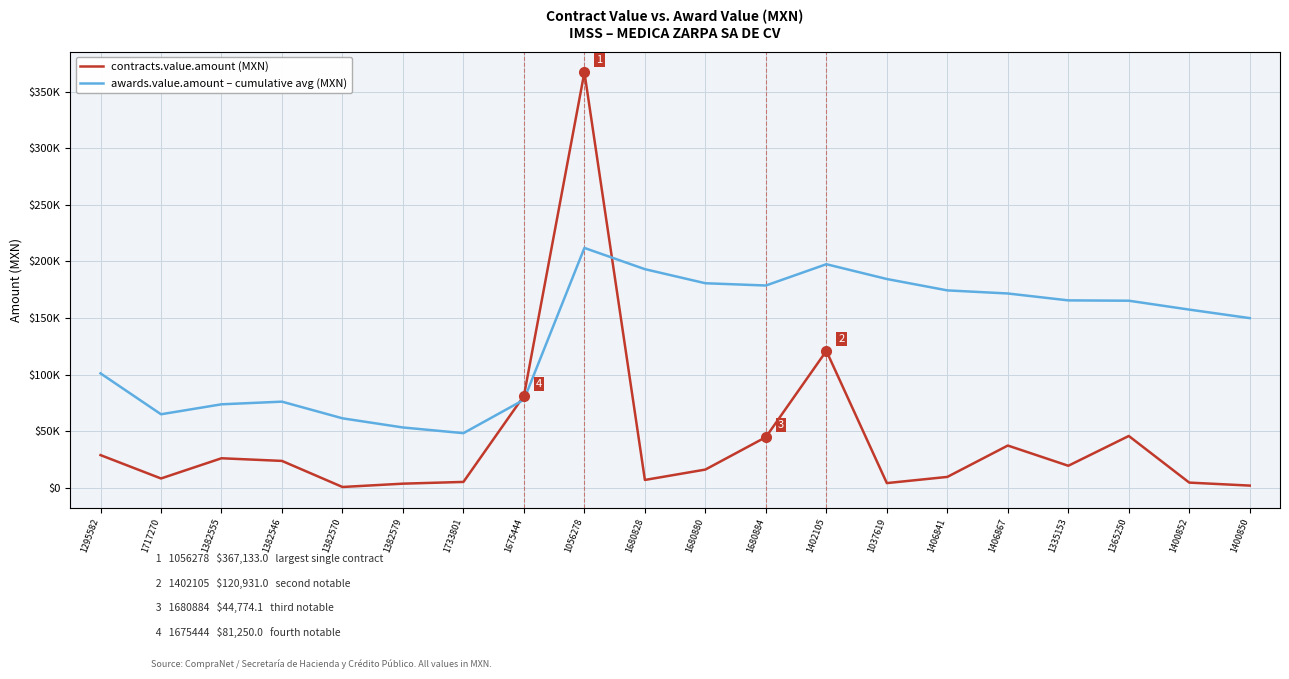

How many times do contracts.value.amount (MXN) and awards.value.amount – cumulative avg (MXN) cross each other?

2